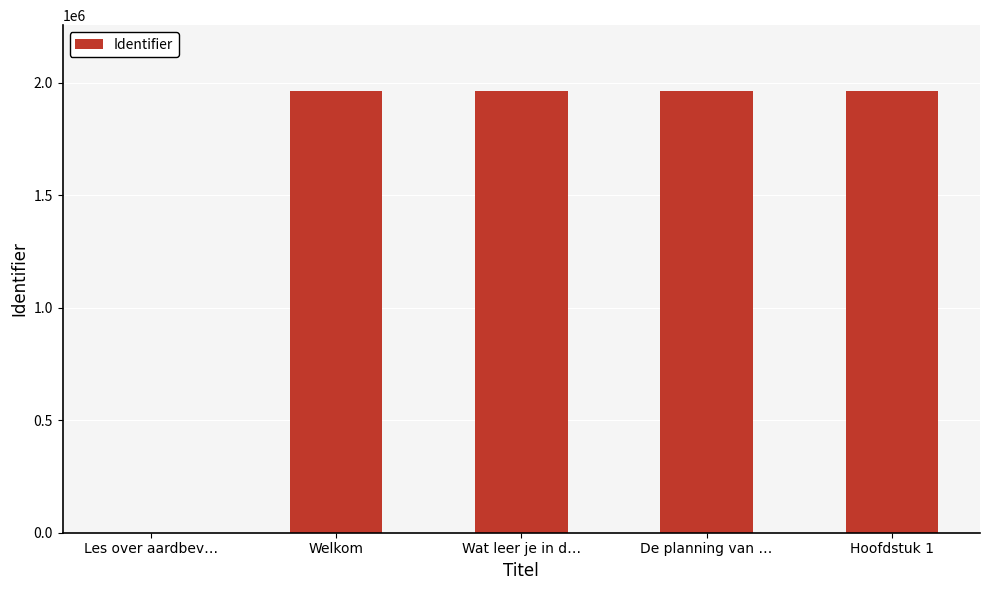

What is the sum of the values at De planning van … and Wat leer je in d…?

3921839